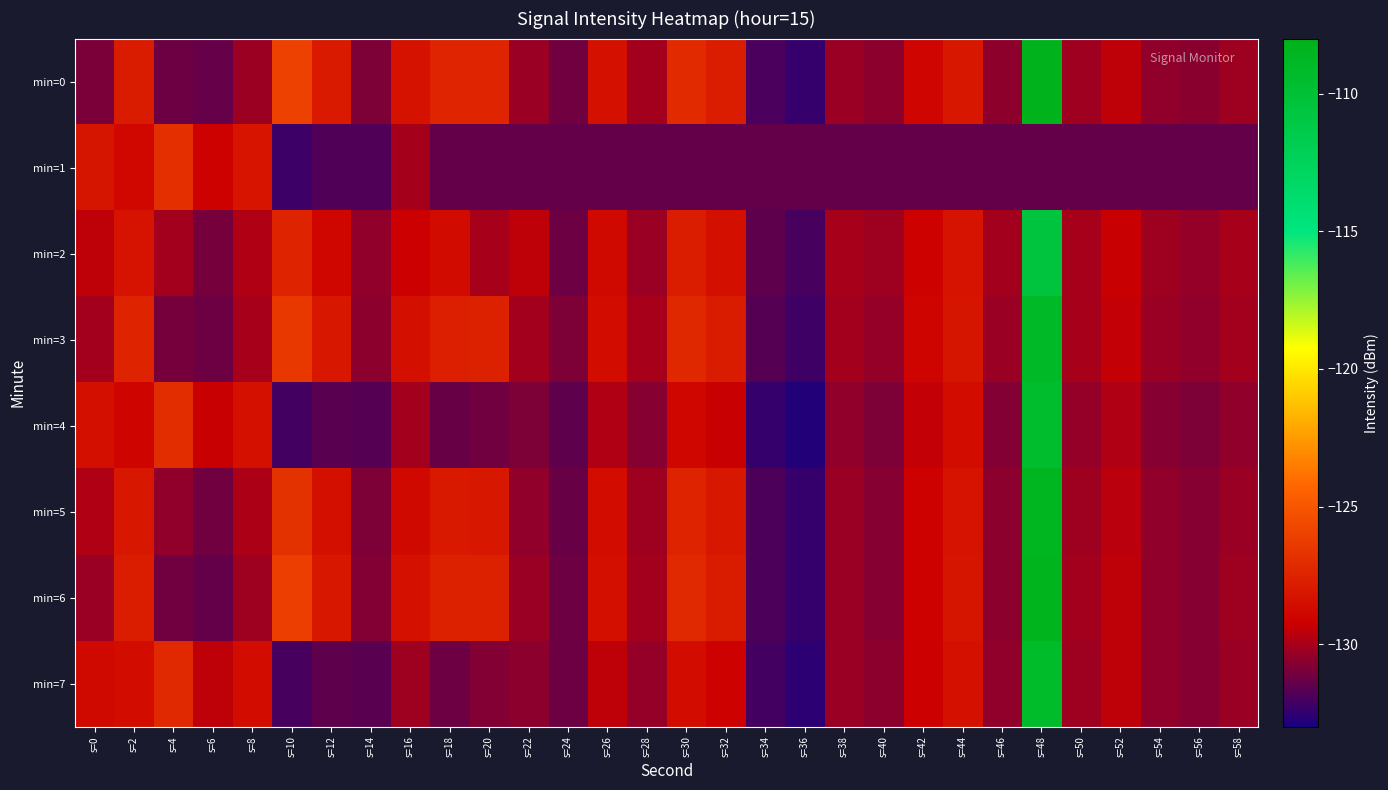

At which category is the sum across all series the highest?

s=48